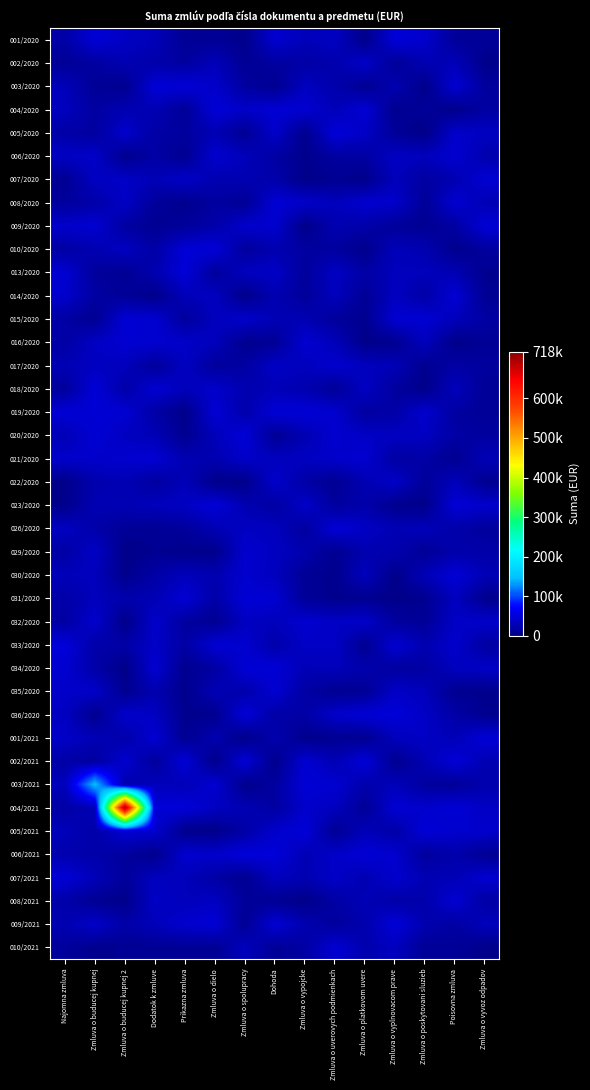

What is the spread (max minus min) of values at Najomna zmluva?

47728.1